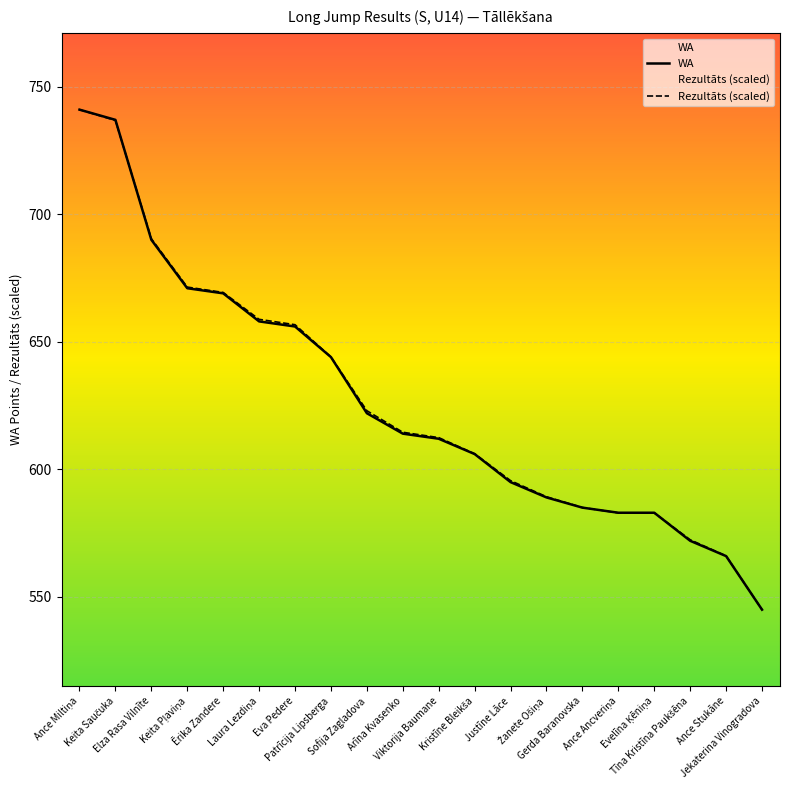

Reading right to left, transcribe all the data shown in this chart.

WA: 545.0	566.0	572.0	583.0	583.0	585.0	589.0	595.0	606.0	612.0	614.0	622.0	644.0	656.0	658.0	669.0	671.0	690.0	737.0	741.0
Rezultāts (scaled): 545.0	566.1	572.4	582.9	582.9	585.0	589.3	595.6	606.1	612.4	614.5	623.0	644.1	656.7	658.8	669.3	671.5	690.4	736.8	741.0